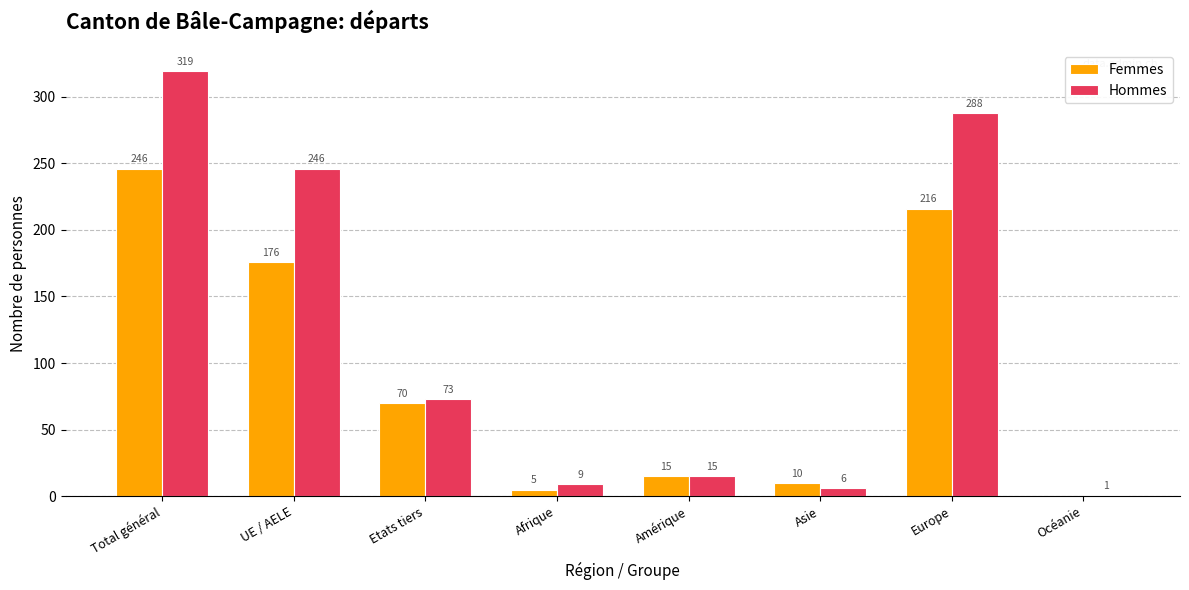

Between UE / AELE and Océanie, which series saw the biggest shift?

Hommes